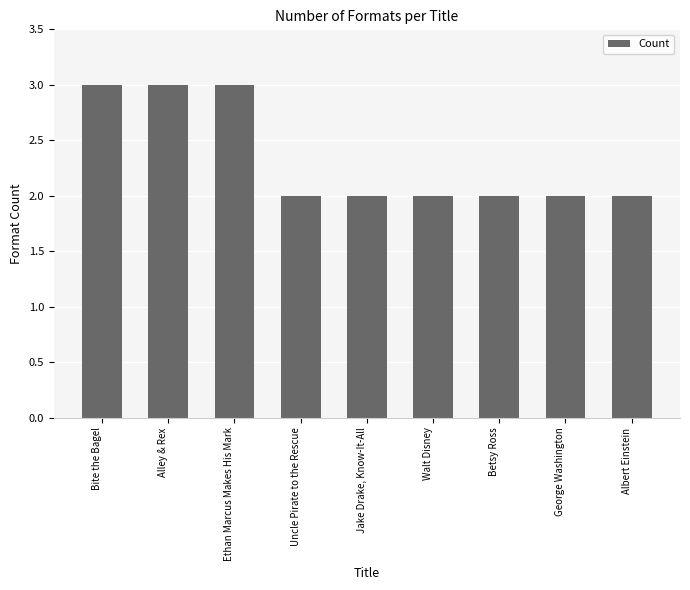

Read the value at Alley & Rex.

3